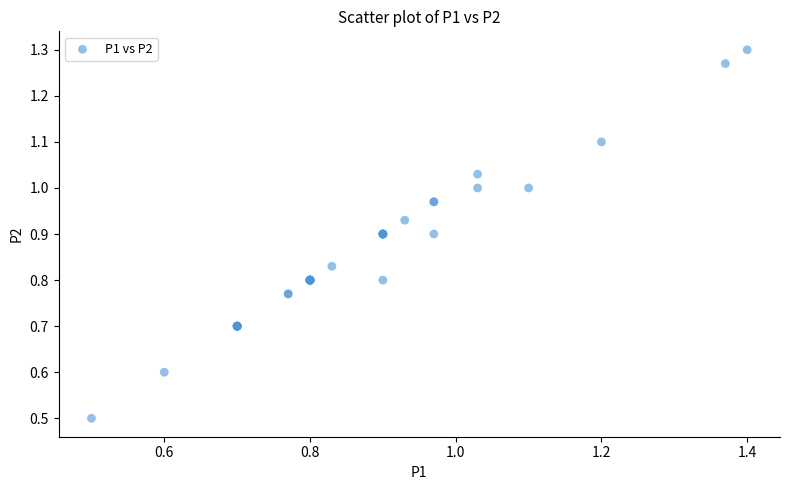

What Y value in the scatter plot is closest to 0?

0.5